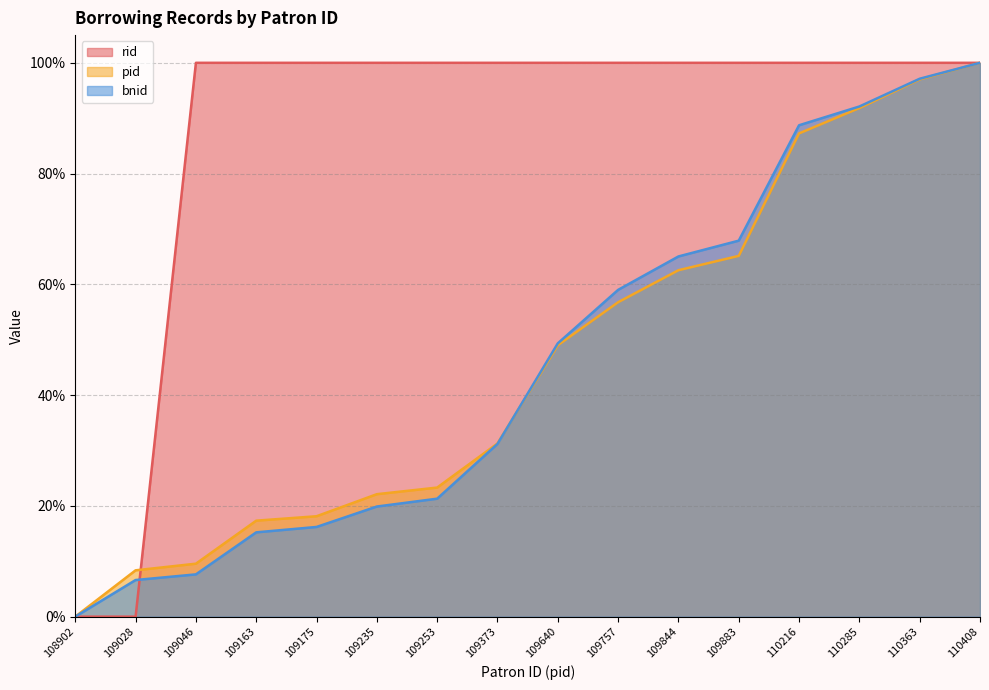

Does the chart have visible grid lines?

Yes